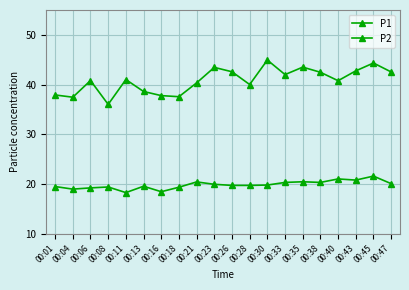

Is the value of P2 at 00:40 greater than the value of P1 at 00:01?

No